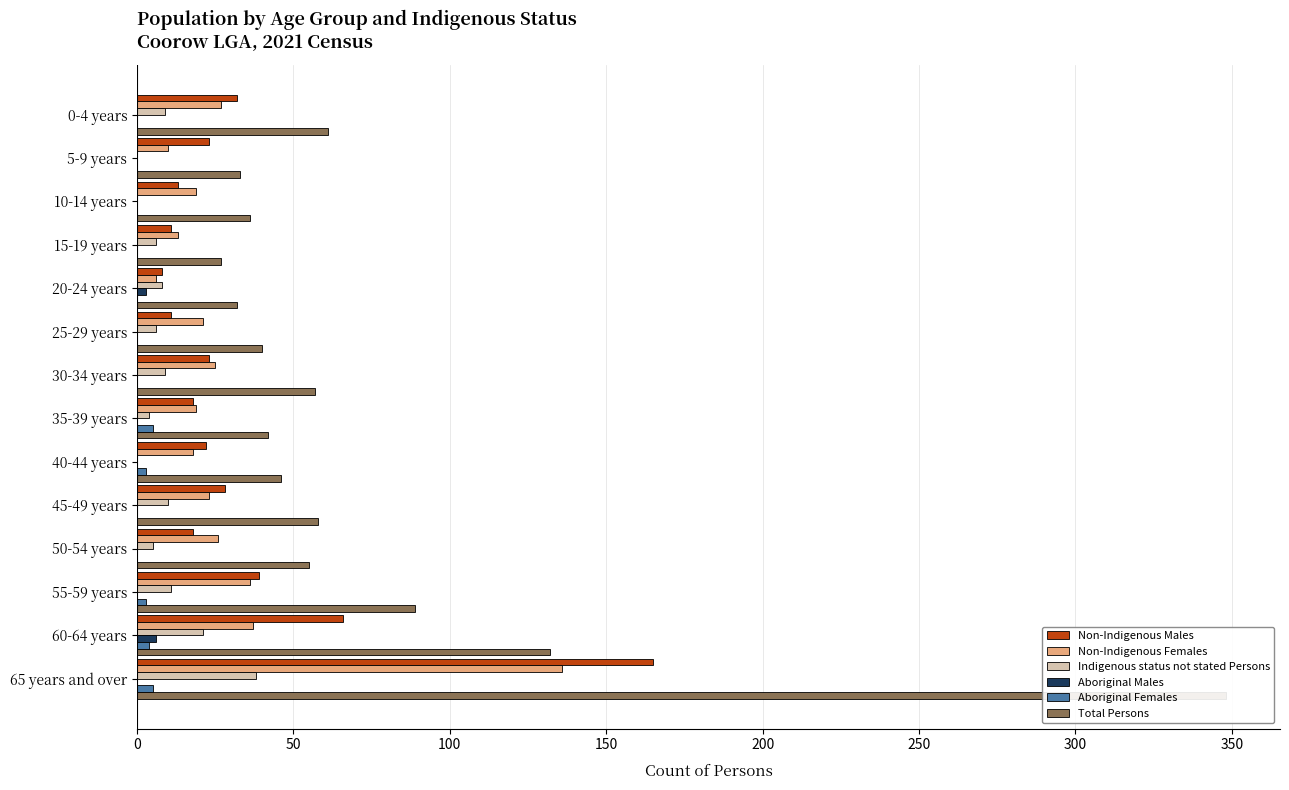

Between 5-9 years and 55-59 years, which series saw the biggest shift?

Total Persons